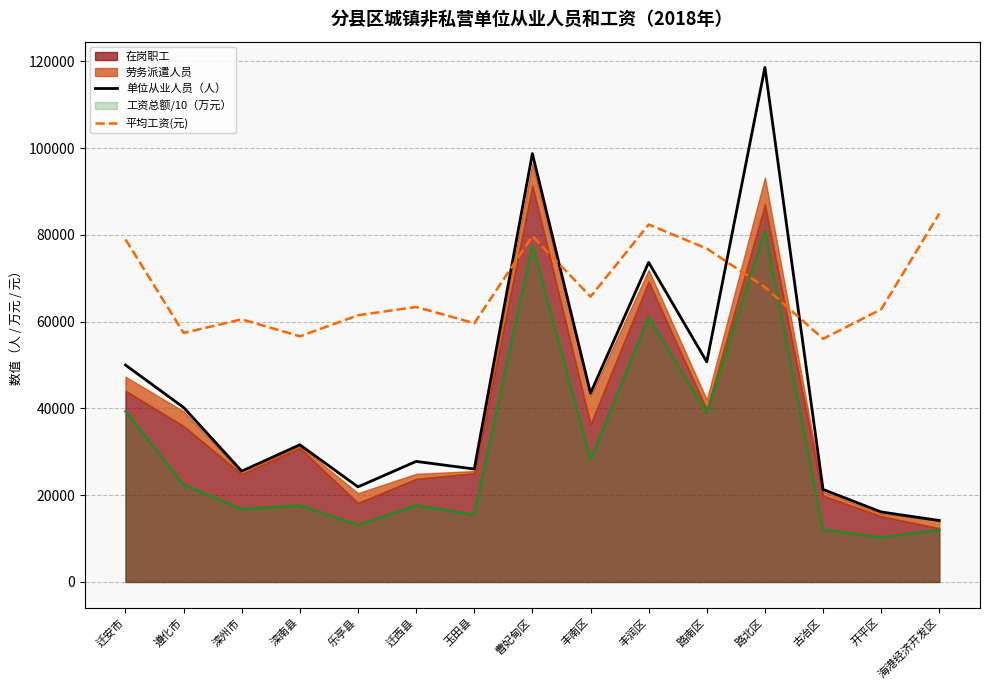

True or false: 平均工资(元) has more than 2 interior local peaks.

True